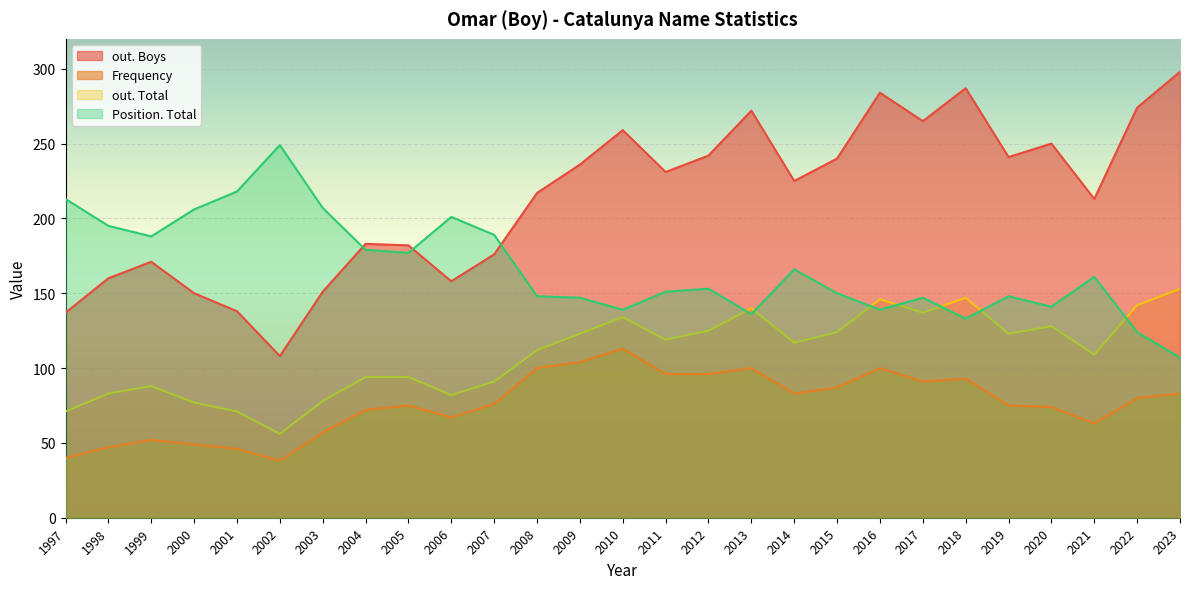

True or false: Frequency and Position. Total cross at least once.

False